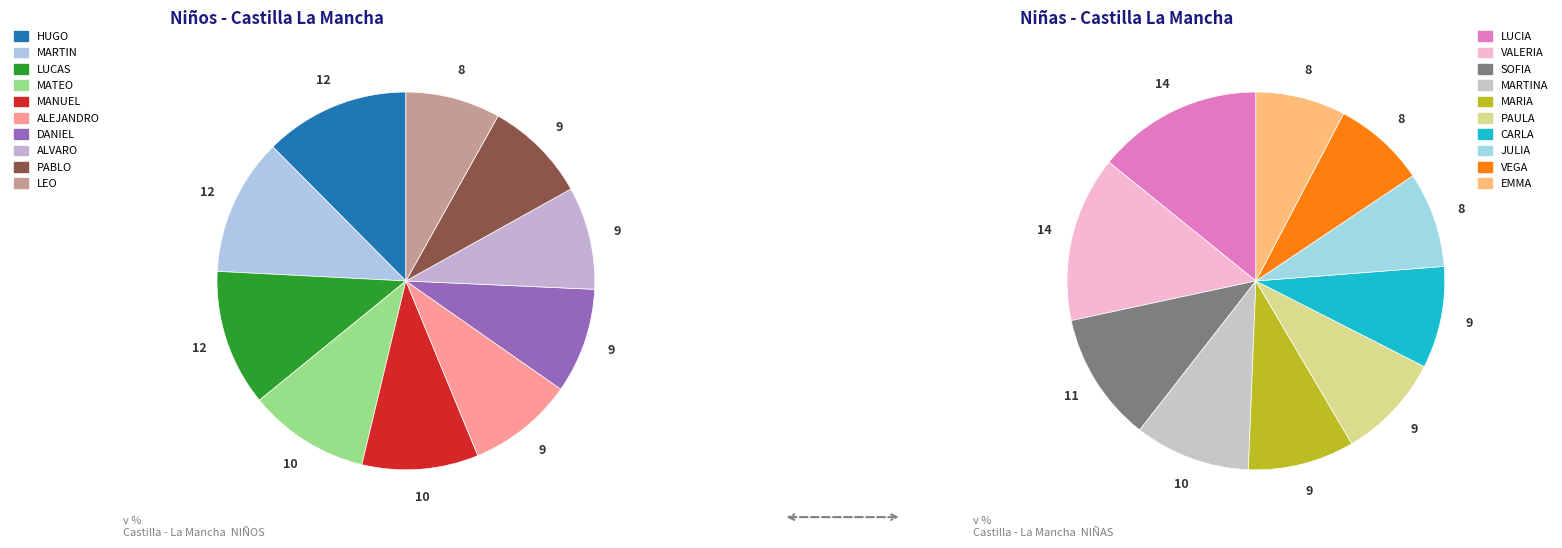

Approximately how many times larger is the value at MATEO compared to LEO?

1.3